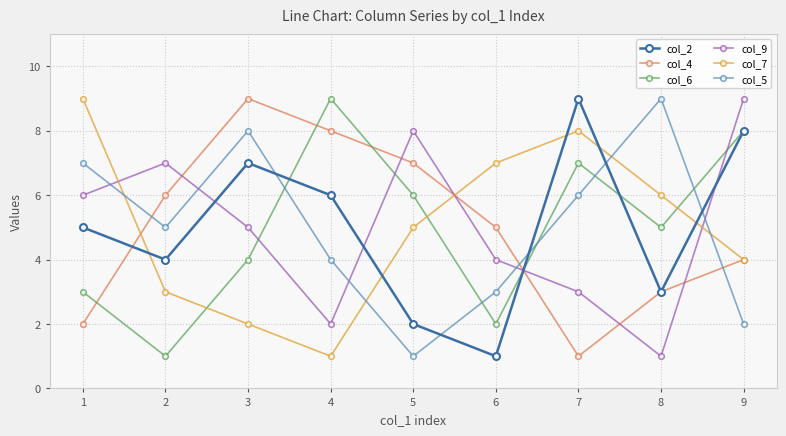

What is the difference between the highest and lowest values at 7?

8